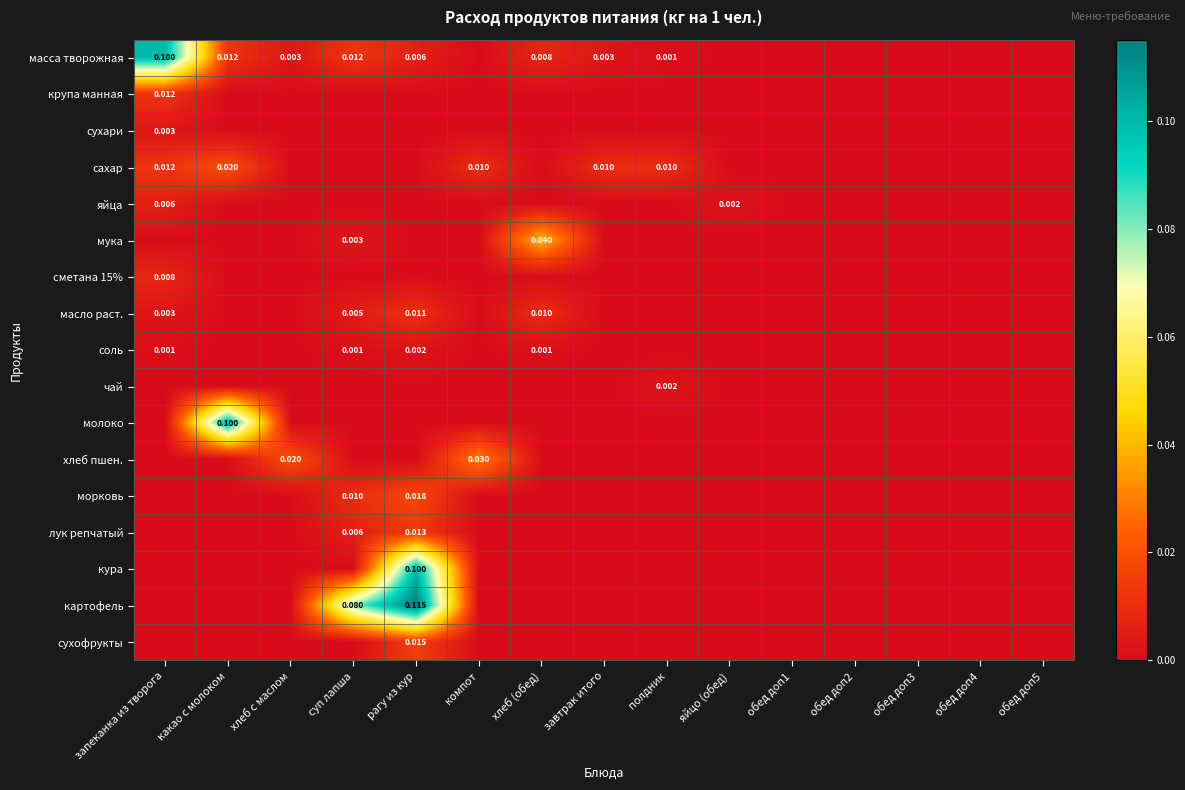

What is the greatest value displayed?

0.1